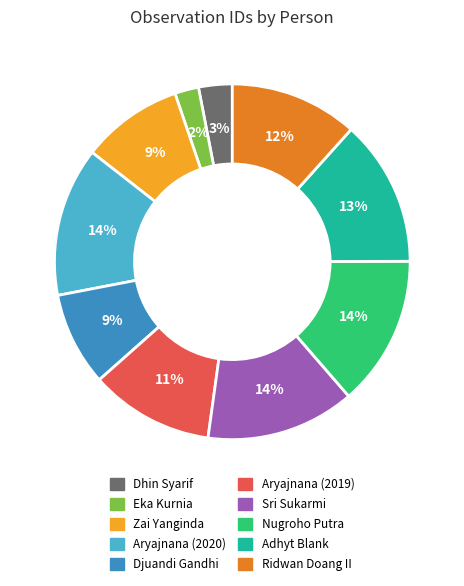

Is there a majority slice in this chart?

No